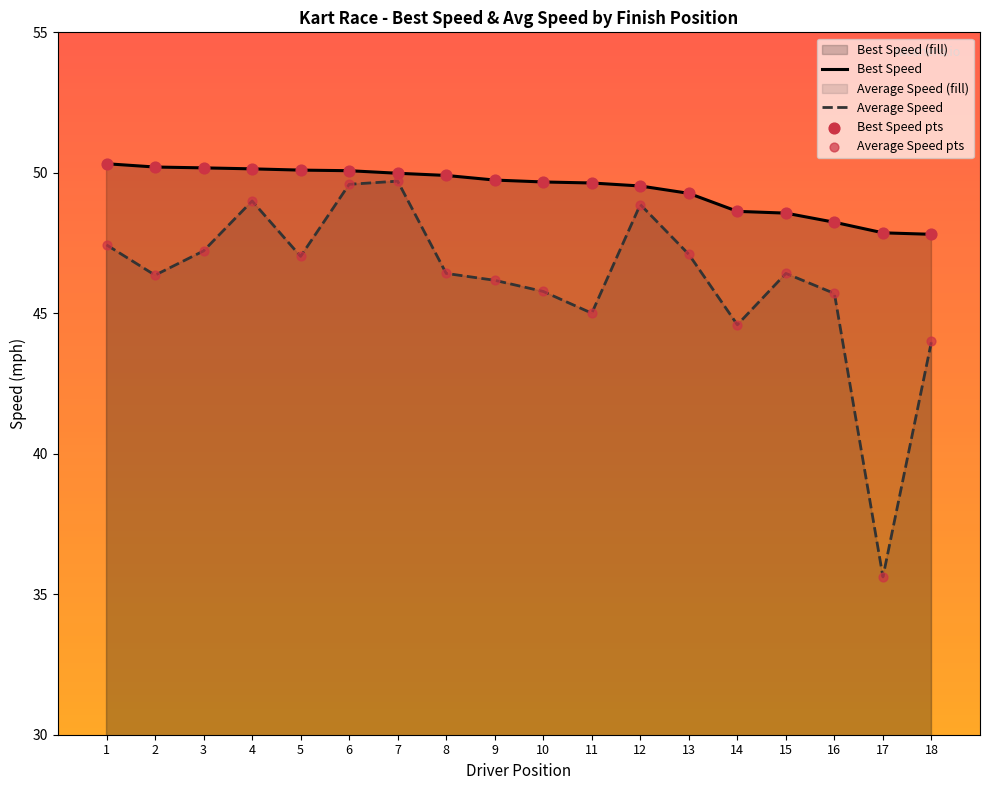

Which series contains the highest Y value?

Best Lap time